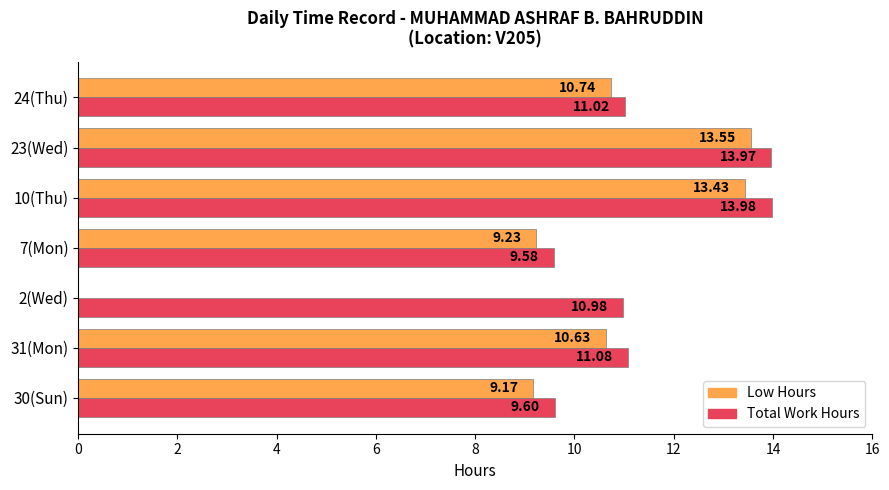

What is the sum of all Total Work Hours values?

80.2